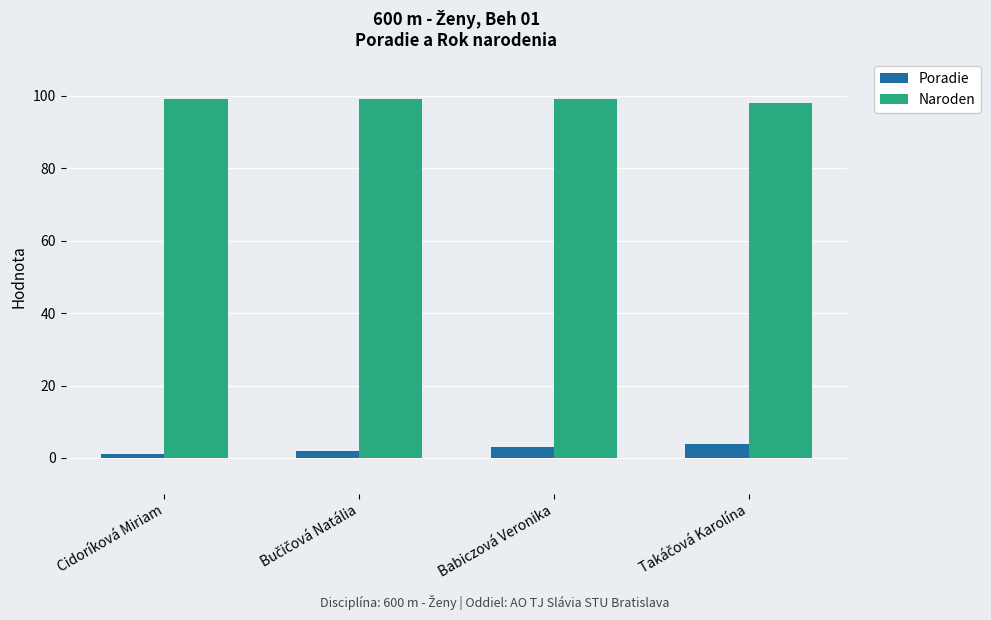

What value does the Poradie series have at Babiczová Veronika?

3